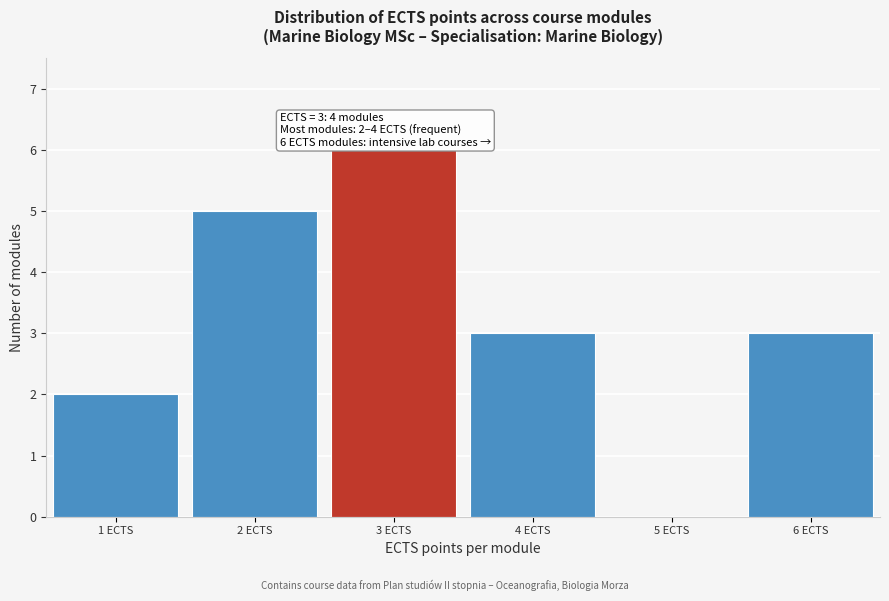

Over which range of the x-axis is the bar tallest?

2.5 to 3.5